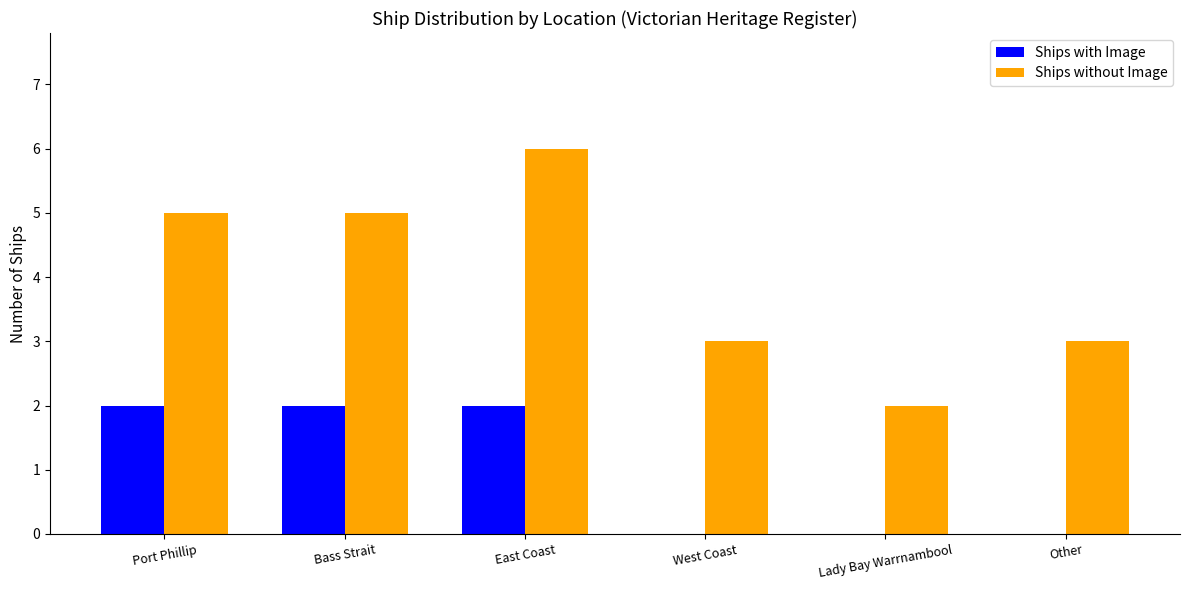

Which label corresponds to the largest value in the chart?

East Coast